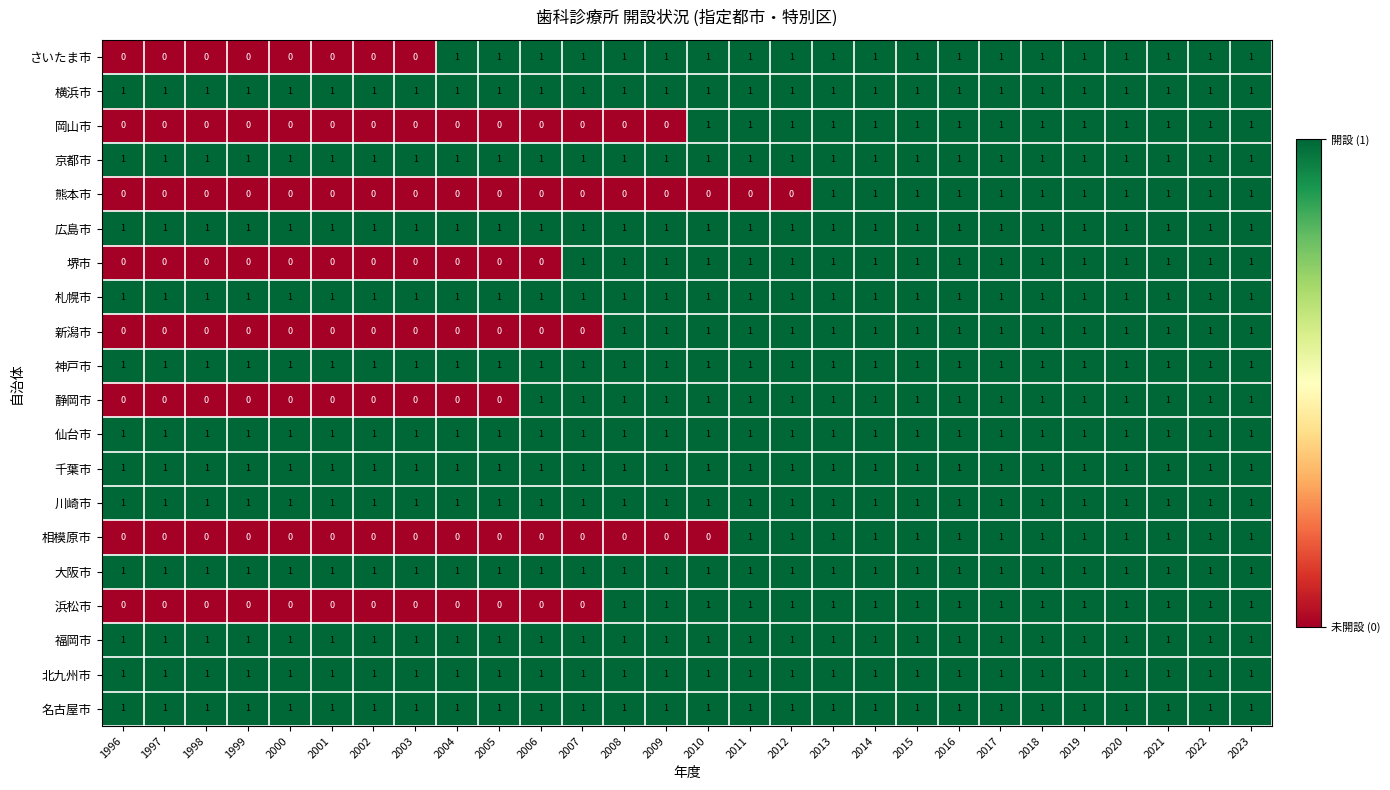

How many data points does each series have?

28